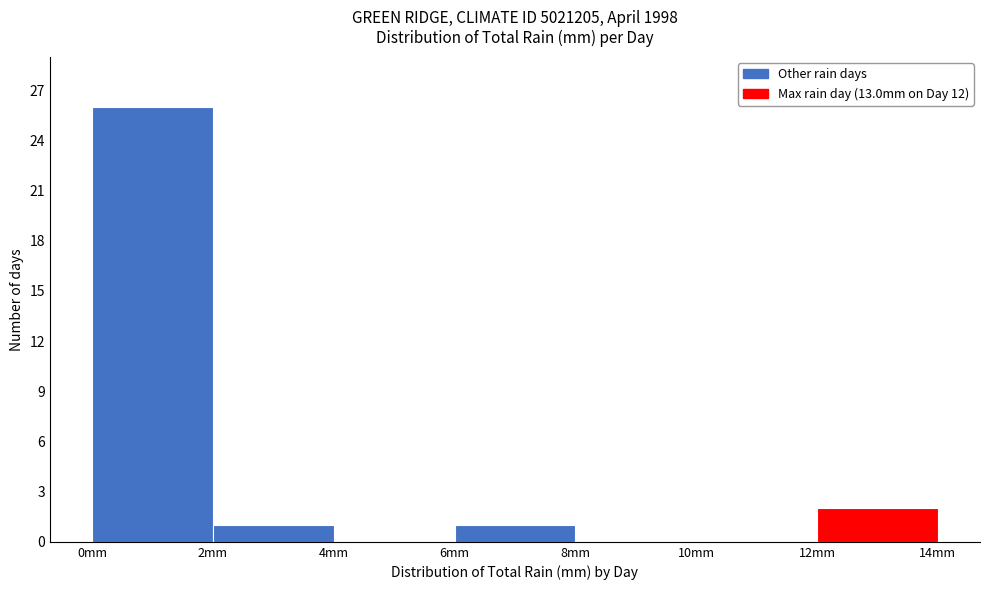

Reading left to right, transcribe this chart: for each bar, give the range it covers on the x-axis and its height. The values are not printed on the chart, so give them approximately, as read against the axis.

0 to 2: 26
2 to 4: 1
4 to 6: 0
6 to 8: 1
8 to 10: 0
10 to 12: 0
12 to 14: 2